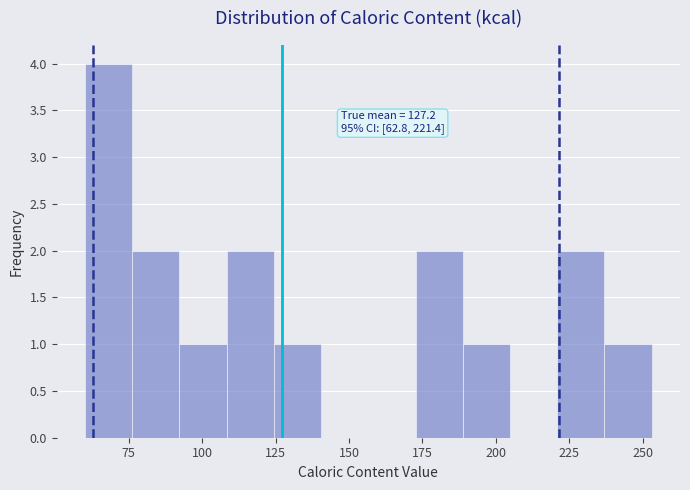

Read against the x-axis, roughly where is the centre of the tallest bar?

70